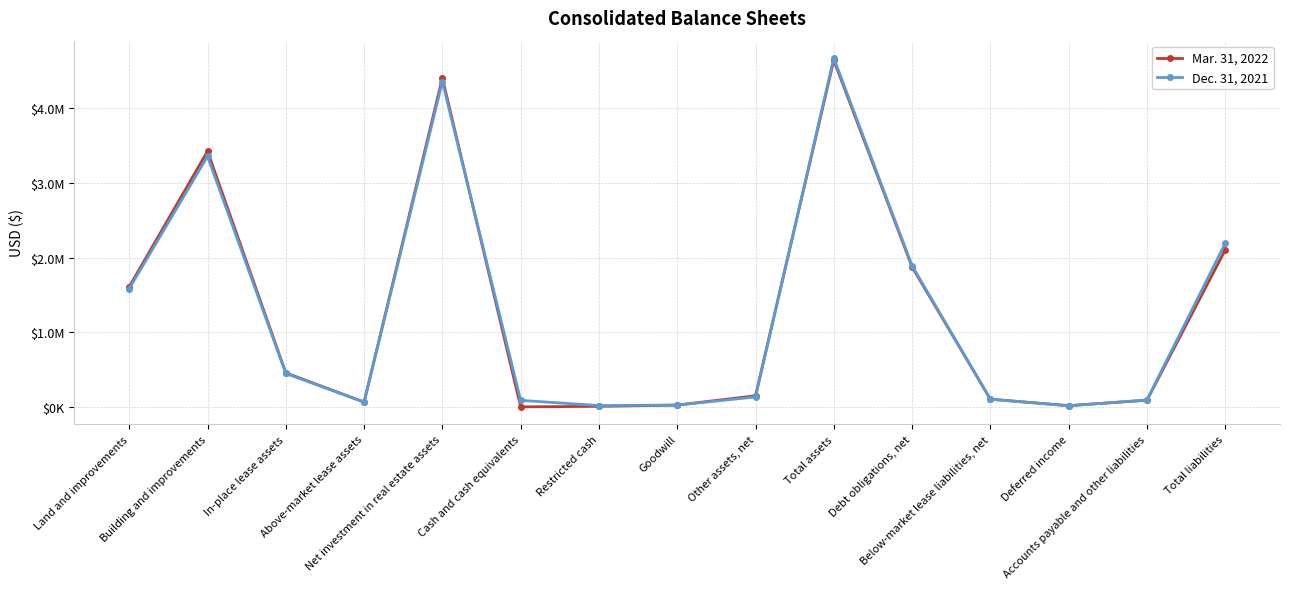

Read the Mar. 31, 2022 value at Land and improvements.

1611991